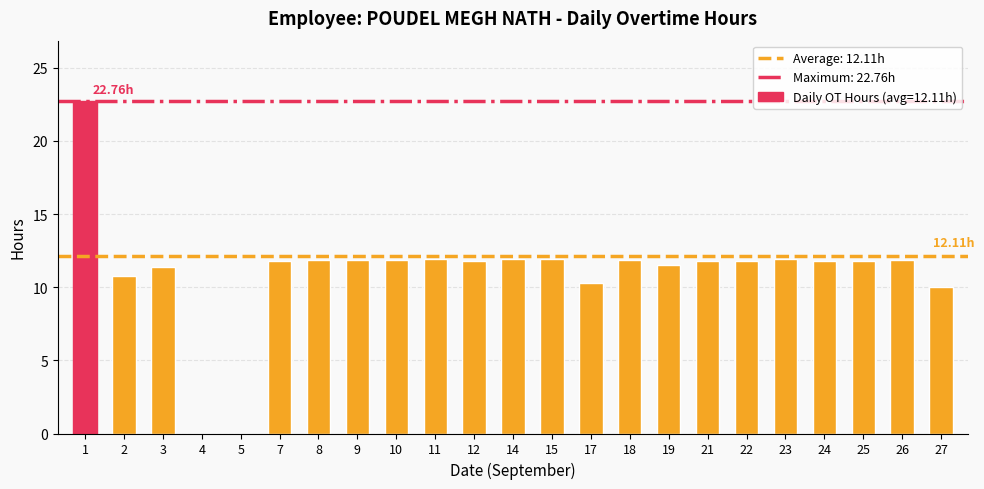

What is the sum of the values at 23 and 3?

23.3